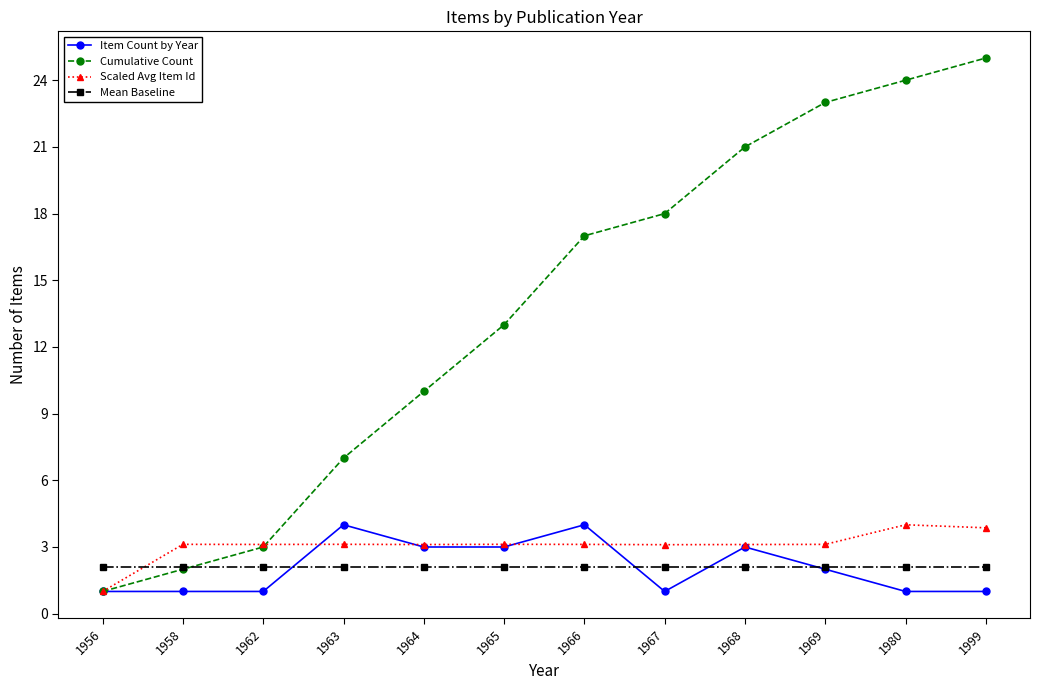

Is it true that Mean Baseline equals 2.1 at 1969?

True